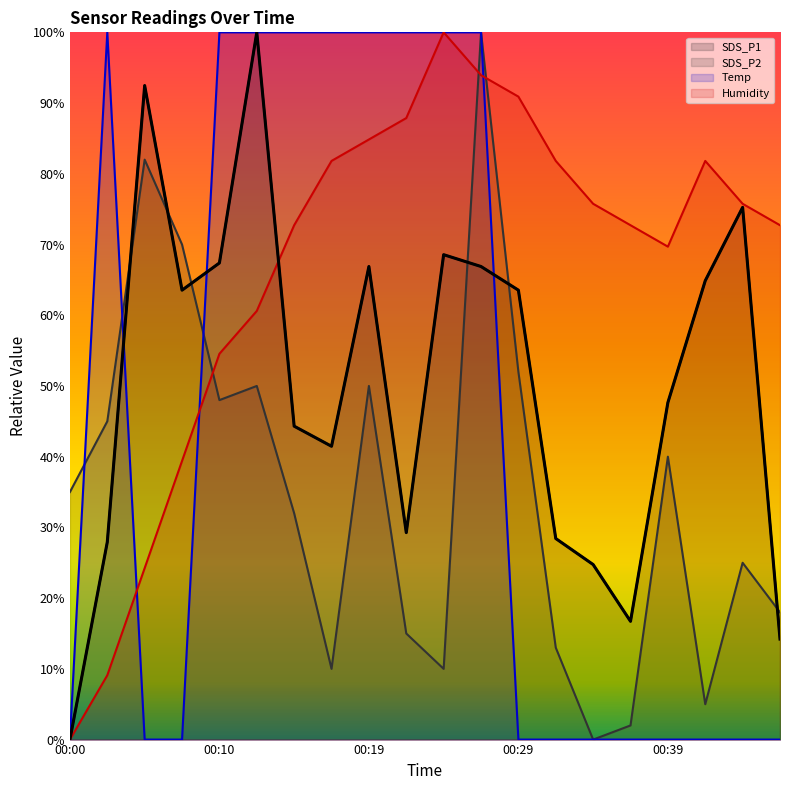

Is the value of SDS_P1 at 00:14 greater than the value of Humidity at 00:36?

No